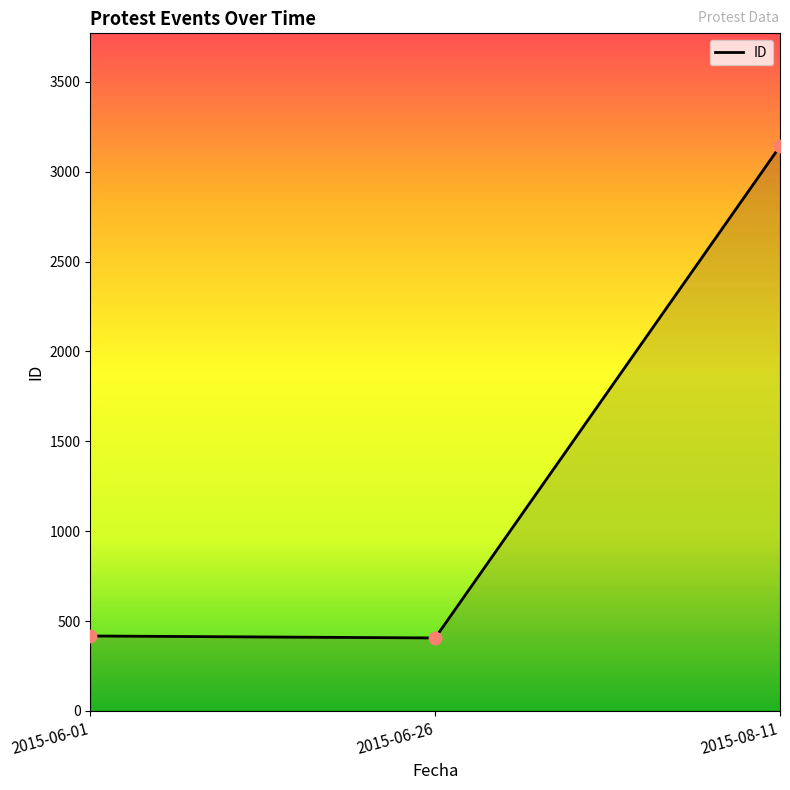

What is the change in value from 2015-06-26 to 2015-08-11?

+2736